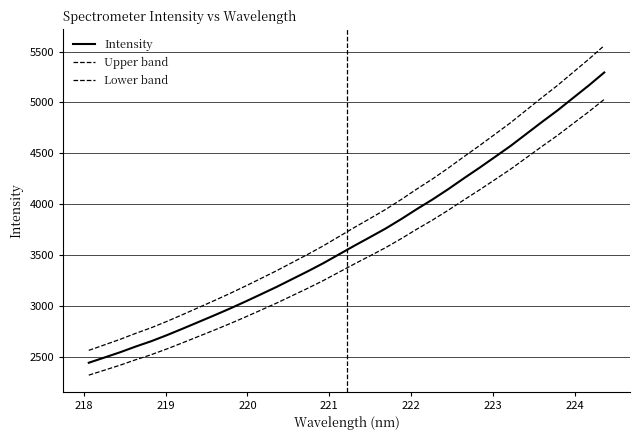

Is this an area chart (filled region under the line)?

No